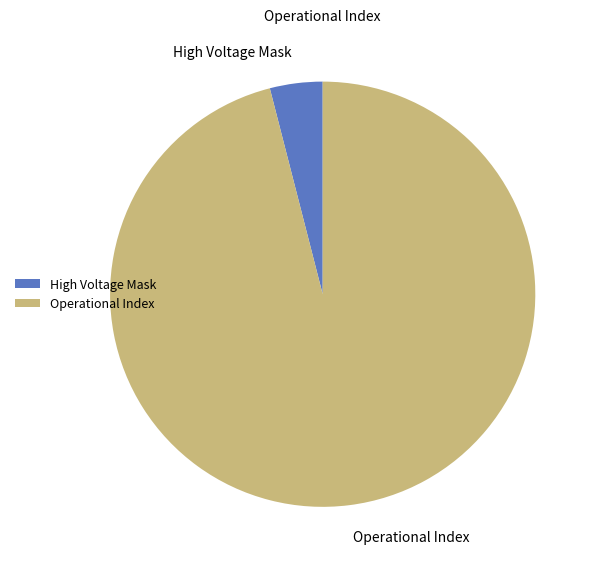

Rank the categories by value from highest to lowest.

Operational Index, High Voltage Mask